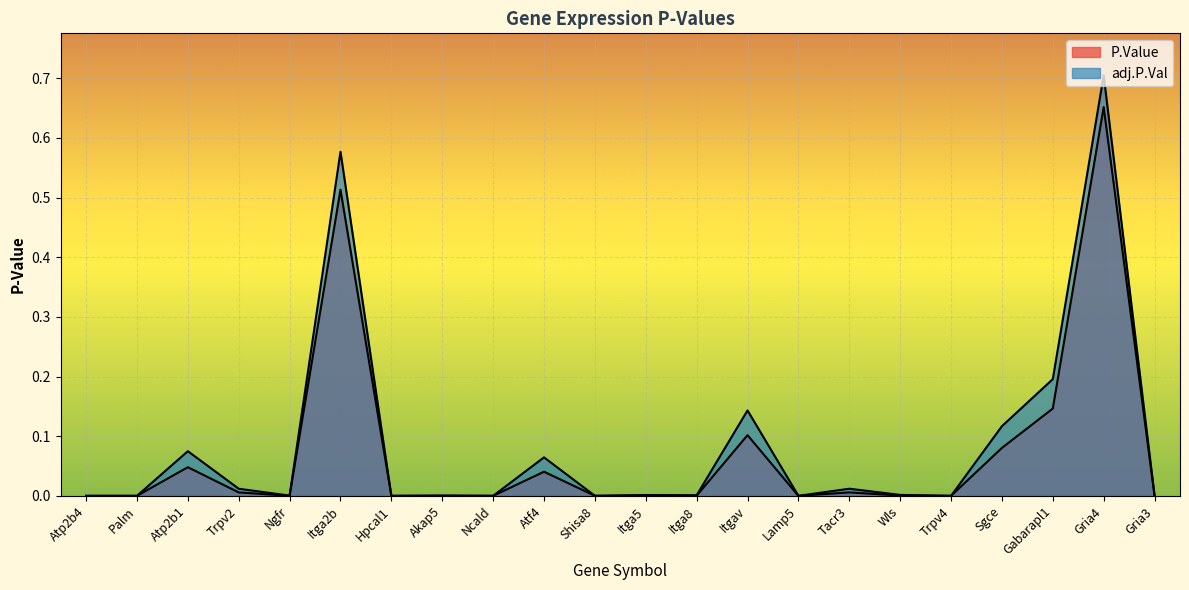

Reading left to right, list all the values displayed in this chart.

P.Value: 0.0	0.0	0.0	0.0	0.0	0.5	0.0	0.0	0.0	0.0	0.0	0.0	0.0	0.1	0.0	0.0	0.0	0.0	0.1	0.1	0.7	0.0
adj.P.Val: 0.0	0.0	0.1	0.0	0.0	0.6	0.0	0.0	0.0	0.1	0.0	0.0	0.0	0.1	0.0	0.0	0.0	0.0	0.1	0.2	0.7	0.0